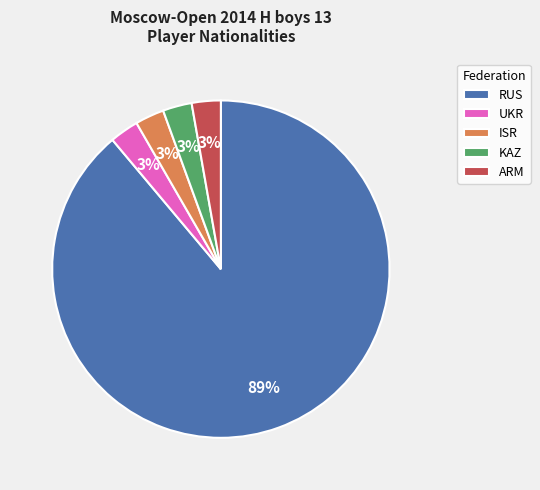

What percentage is the ARM slice, to the nearest percent?

3%